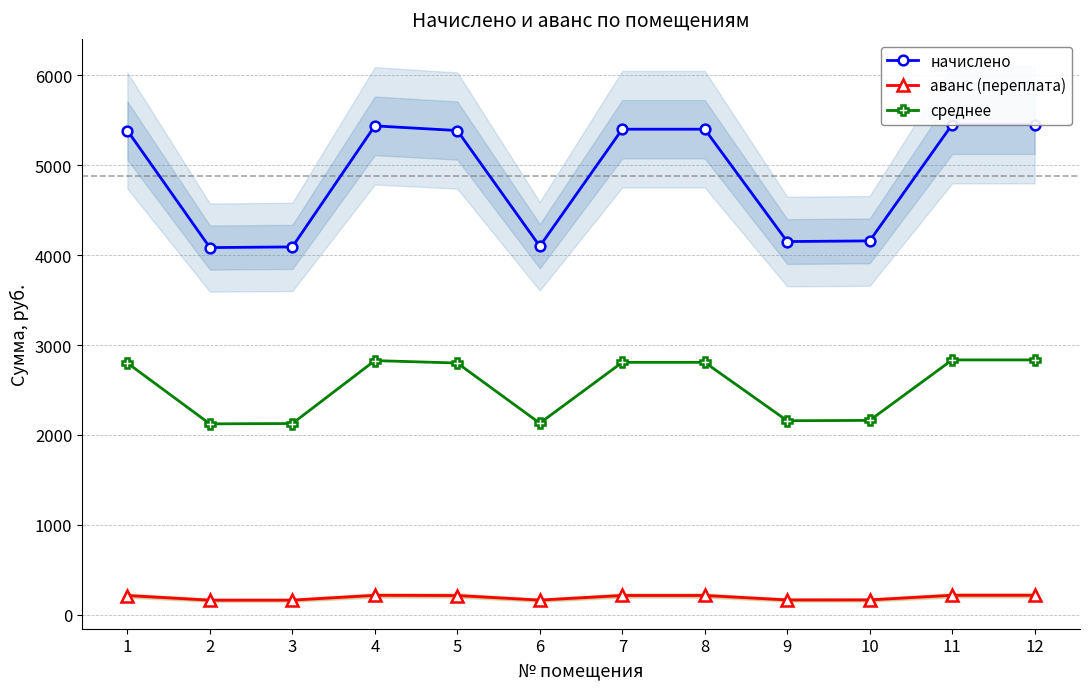

Rank the series at 4 from lowest to highest value.

аванс (переплата), среднее, начислено